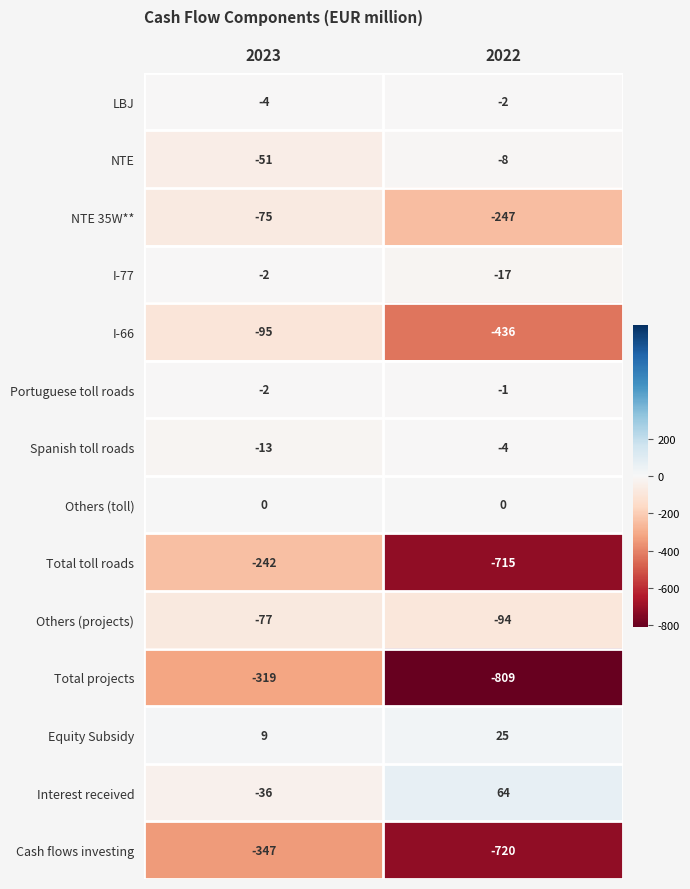

What is the lowest value of the NTE 35W** series?

-247